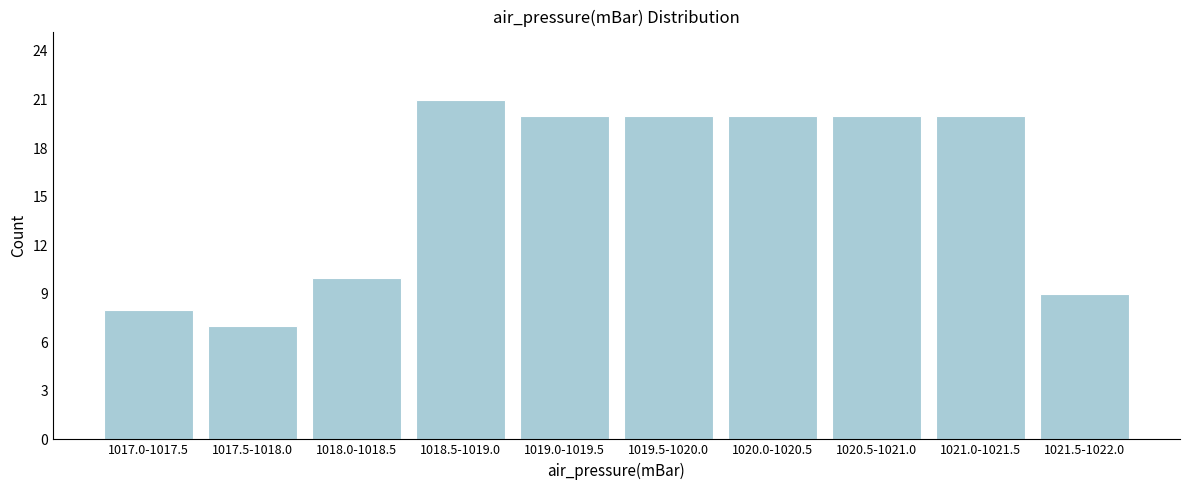

Reading left to right, transcribe all the data shown in this chart.

1017.0-1017.5=8	1017.5-1018.0=7	1018.0-1018.5=10	1018.5-1019.0=21	1019.0-1019.5=20	1019.5-1020.0=20	1020.0-1020.5=20	1020.5-1021.0=20	1021.0-1021.5=20	1021.5-1022.0=9